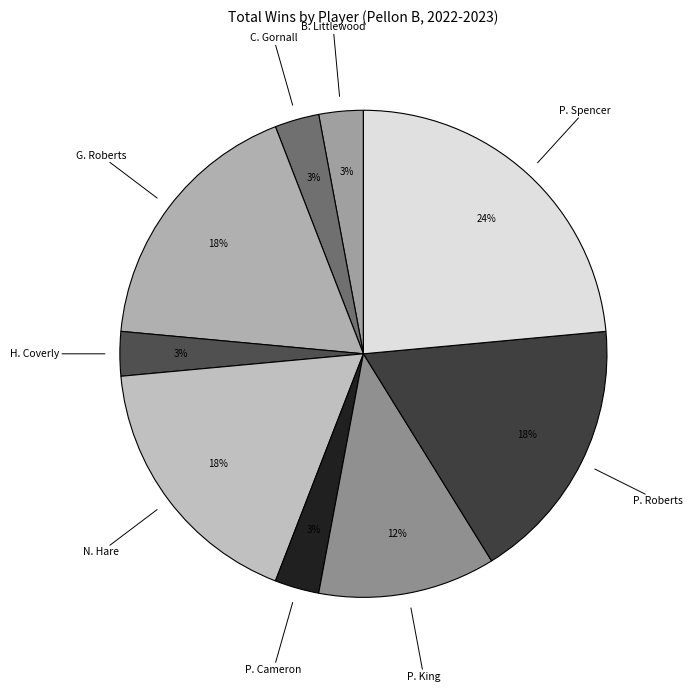

Is it true that P. Cameron is 14% of the pie?

False